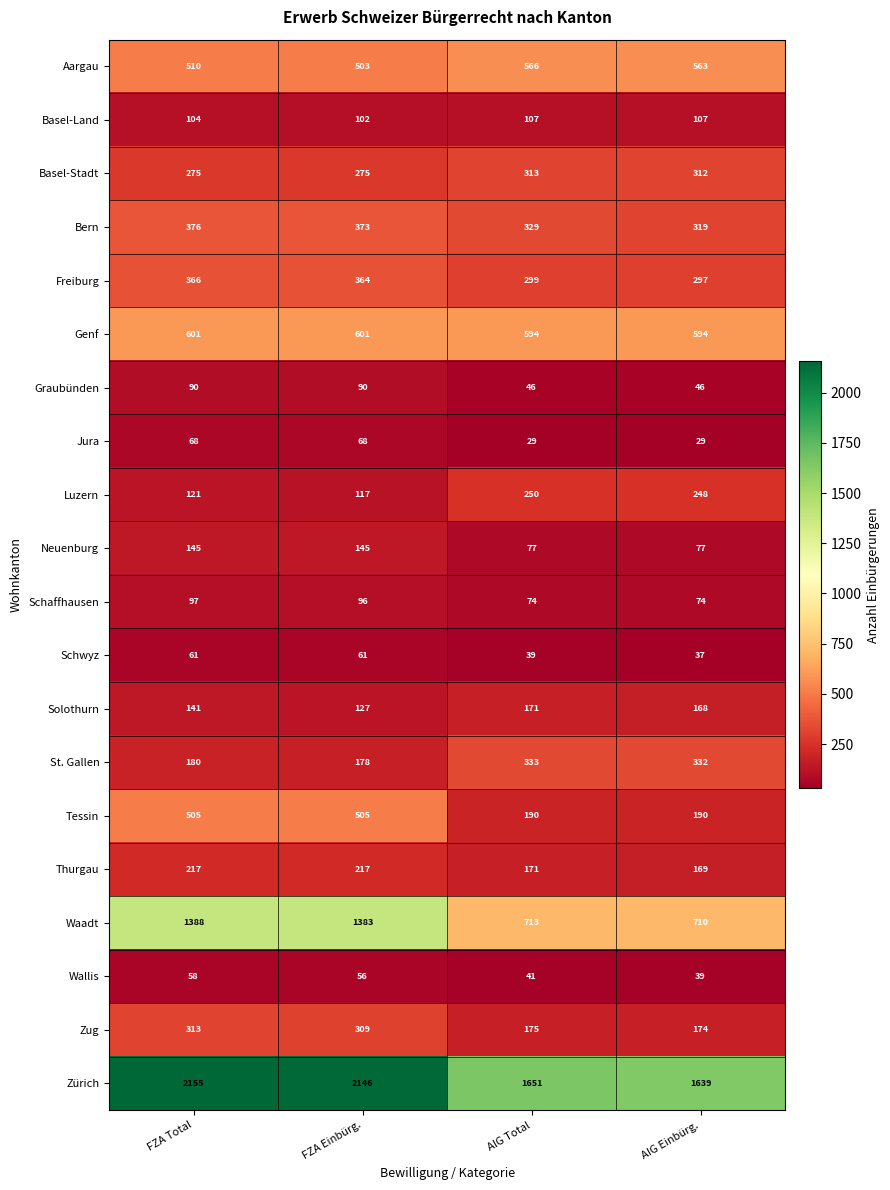

What is the maximum value shown in the chart?

2155